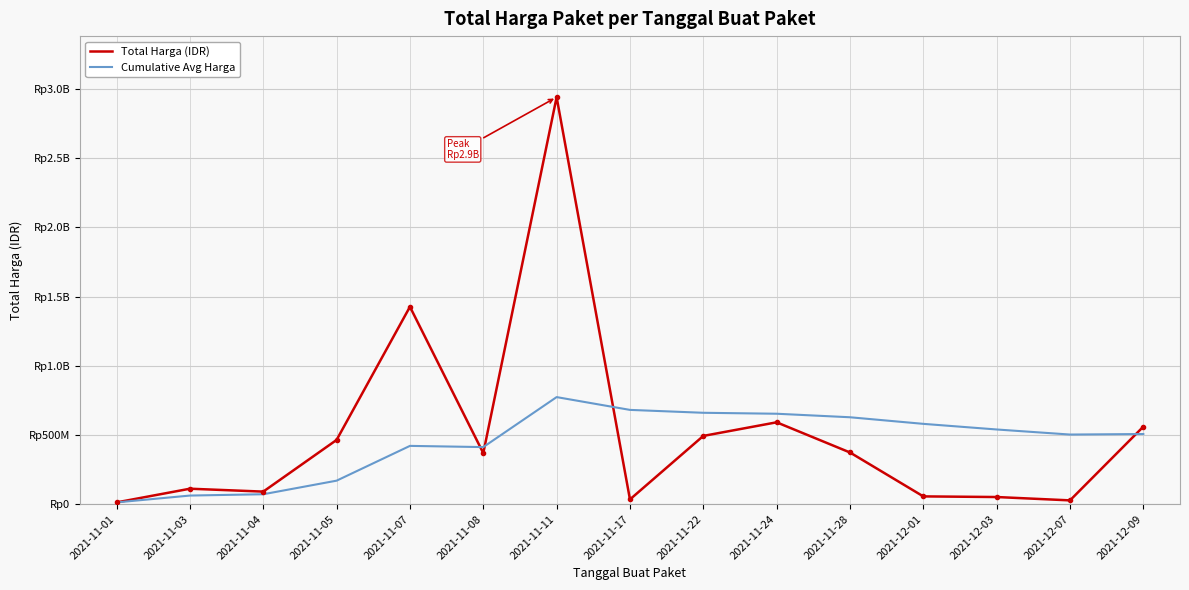

Does the chart have visible grid lines?

Yes